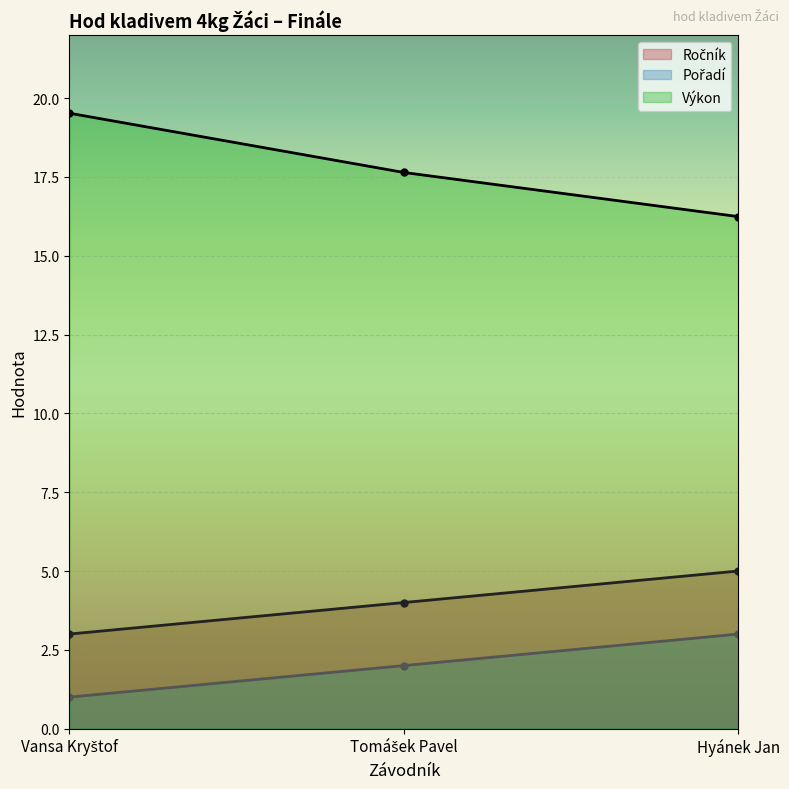

List the labels in order of Ročník value, largest first.

Hyánek Jan, Tomášek Pavel, Vansa Kryštof